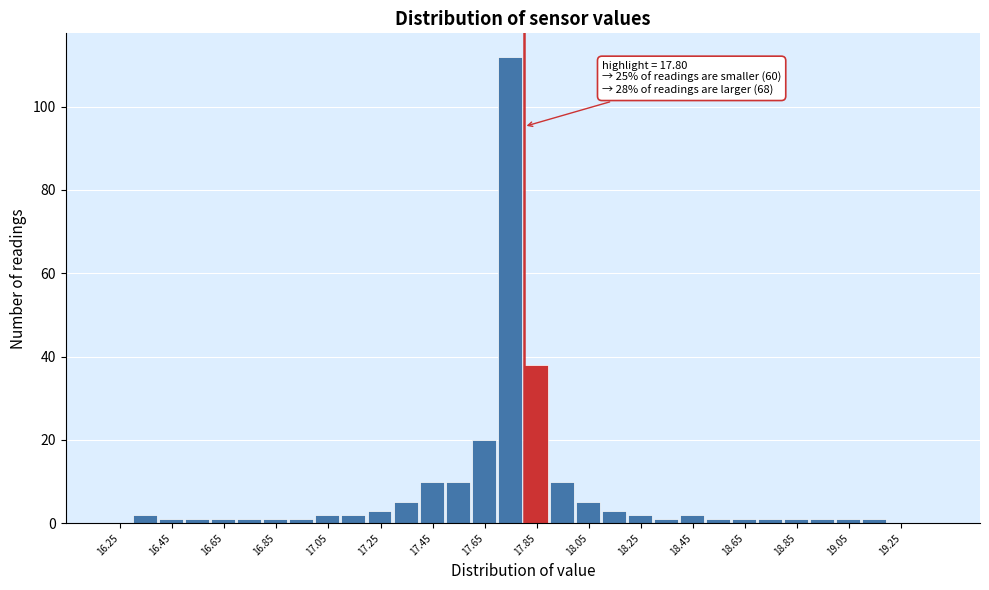

Which range on the x-axis has the tallest bar?

17.7 to 17.8